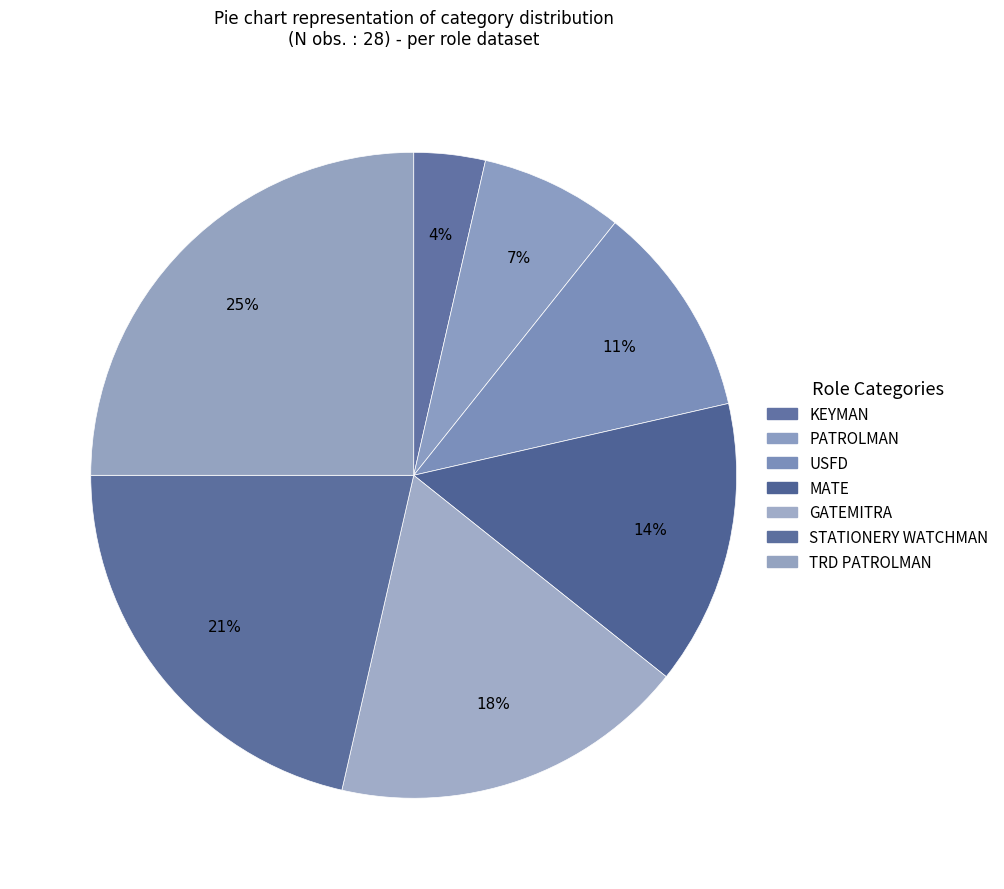

Count the number of slices in the pie.

7